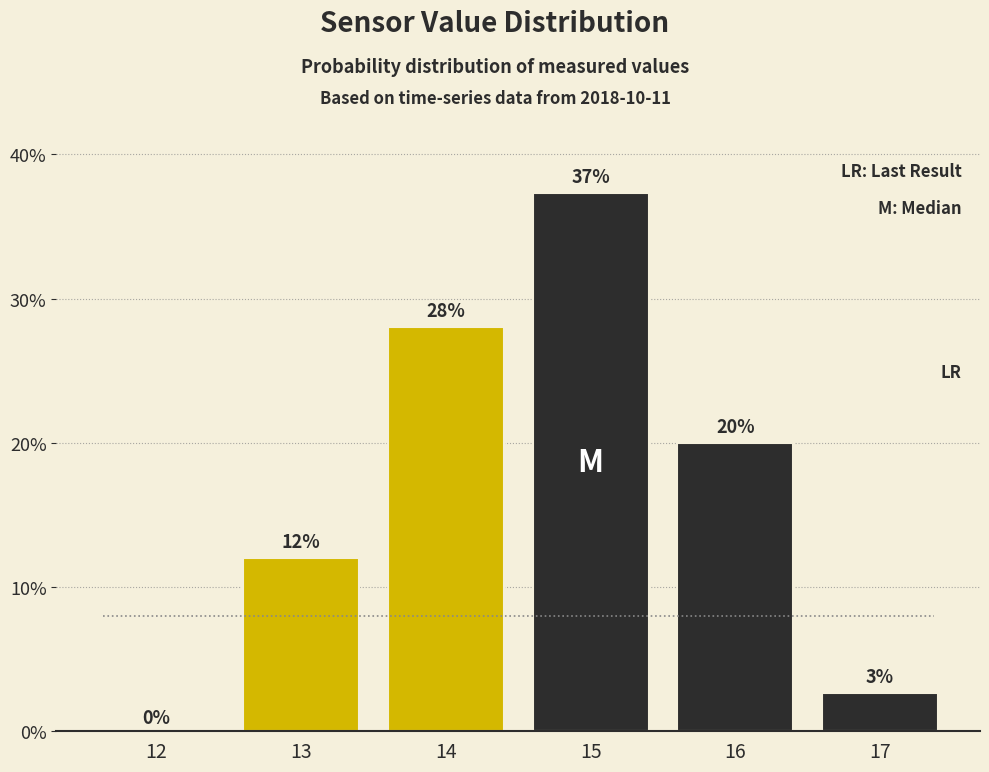

At which label is the value closest to 18?

16